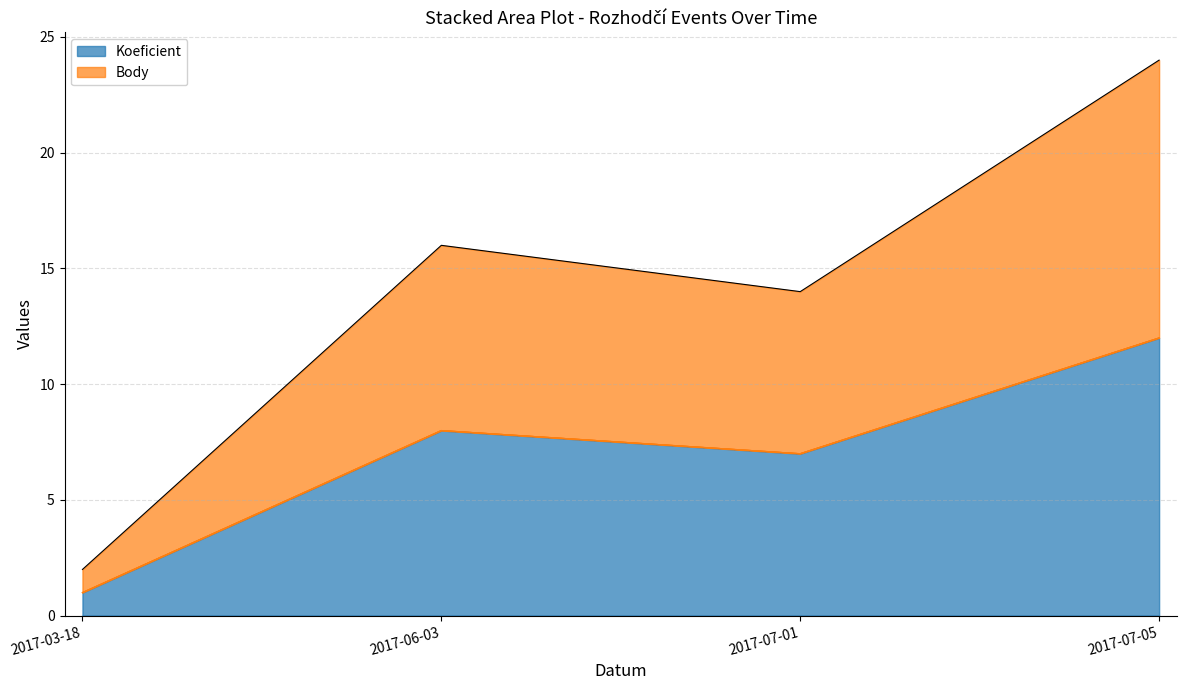

Does the chart have visible grid lines?

Yes